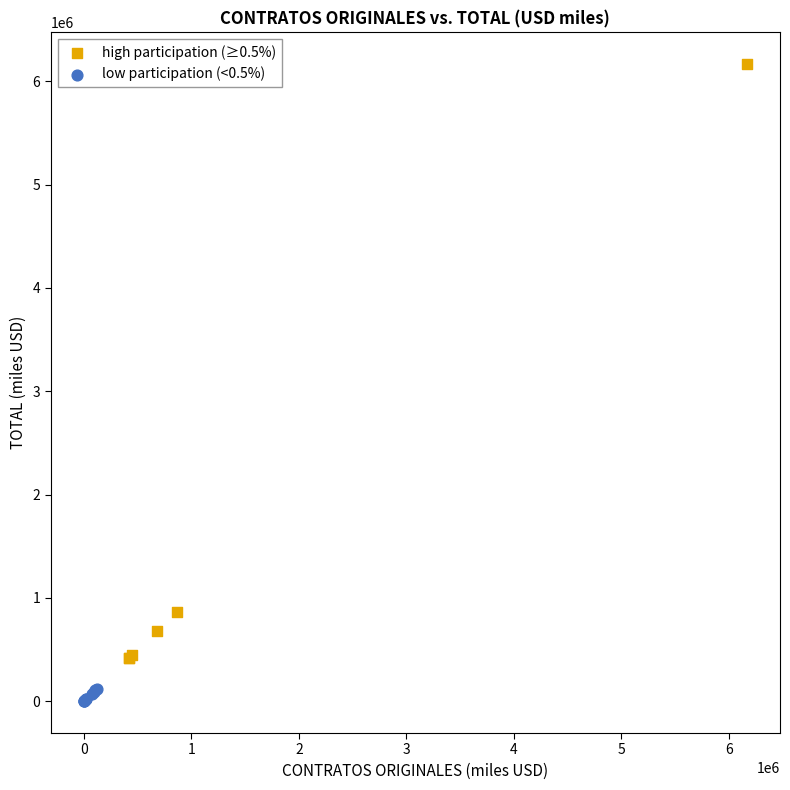

Which series contains the lowest Y value?

low participation (<0.5%)